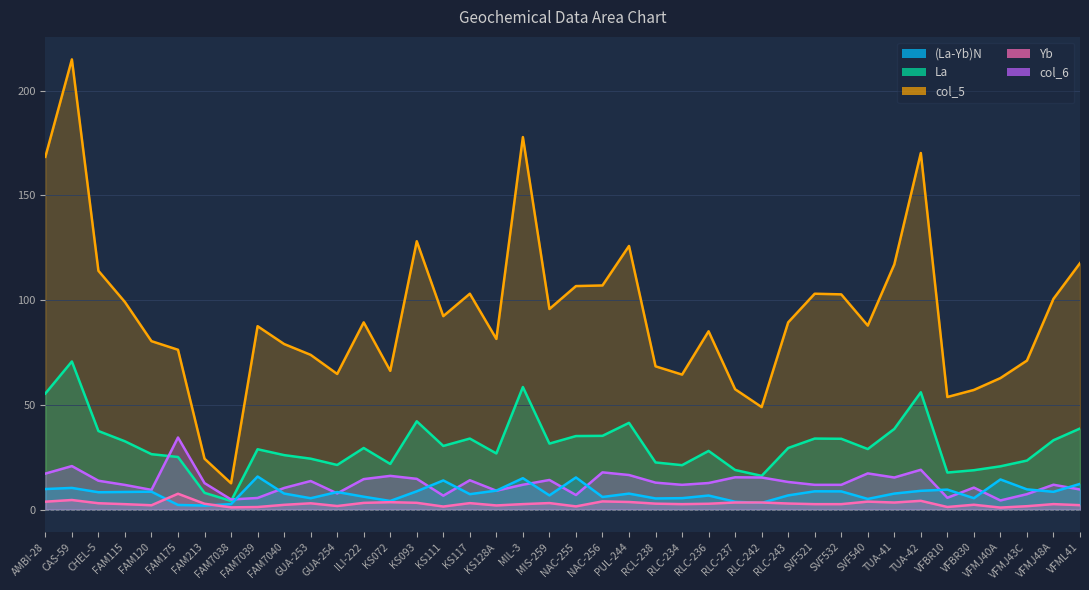

Where is the first local maximum for (La-Yb)N?

CAS-59